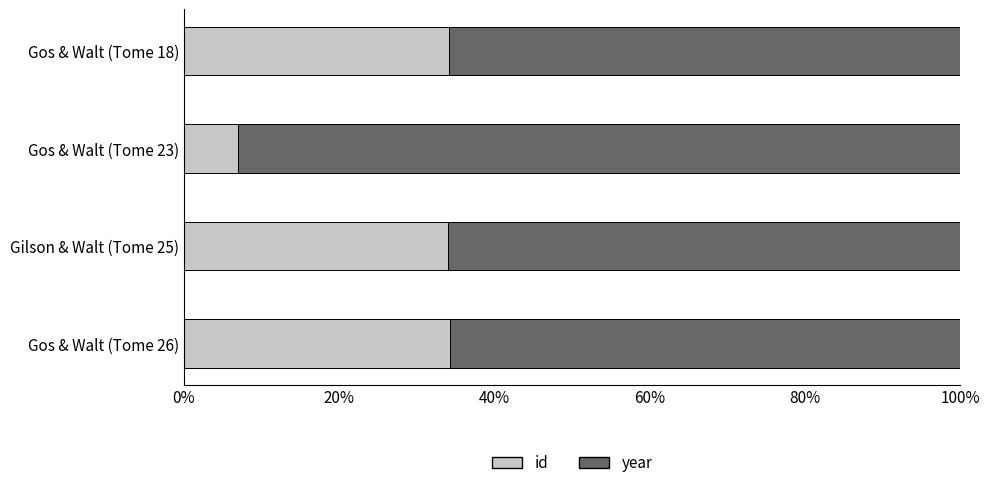

What is the highest value of the id series?

34.3